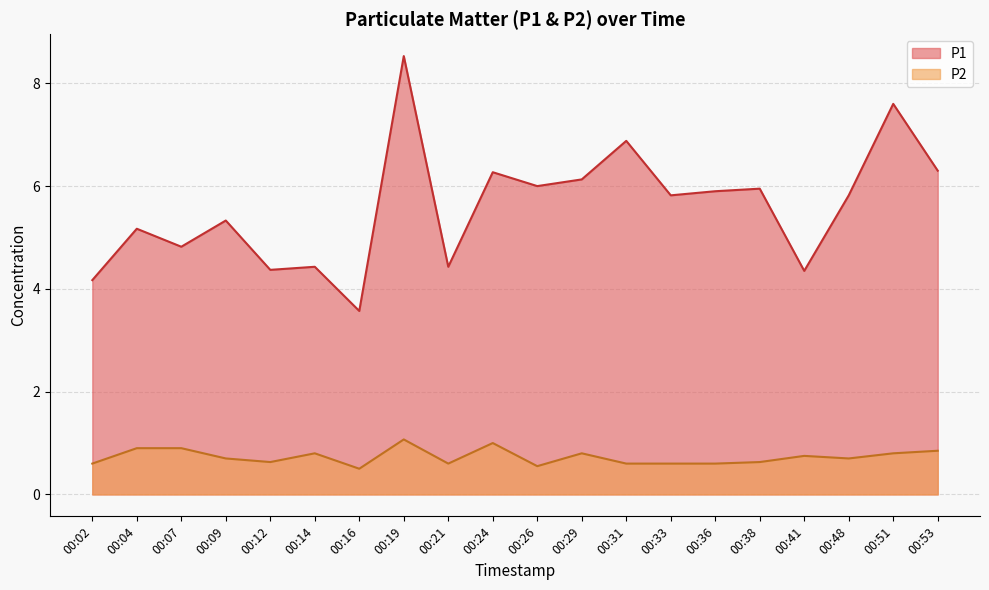

How many interior local peaks does the P1 series have?

8